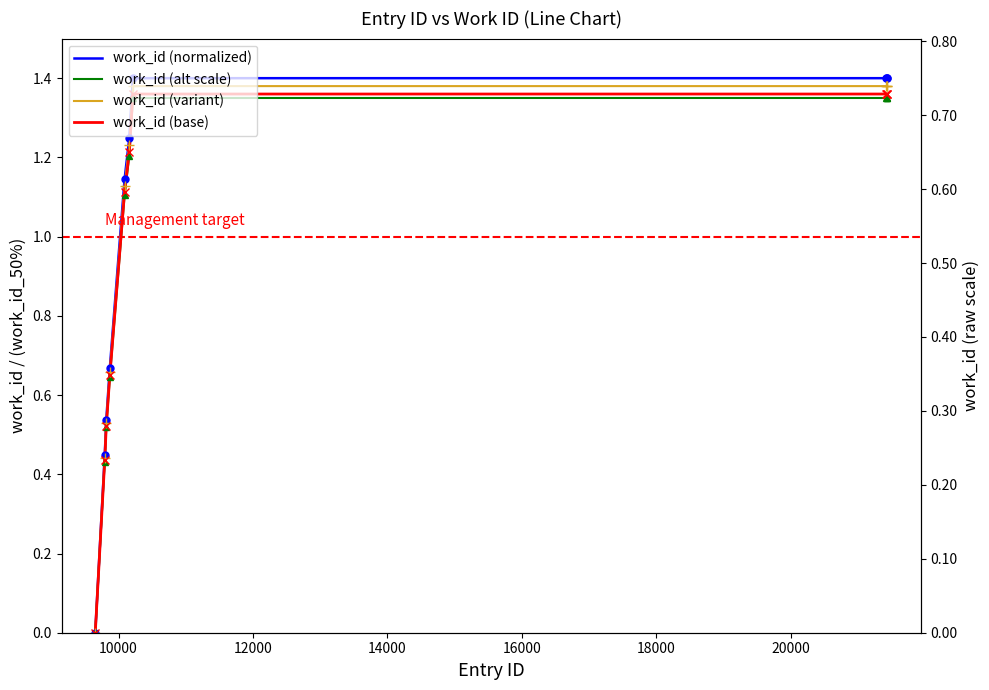

What is the difference between the work_id (variant) values at 16000 and 10000?

0.7